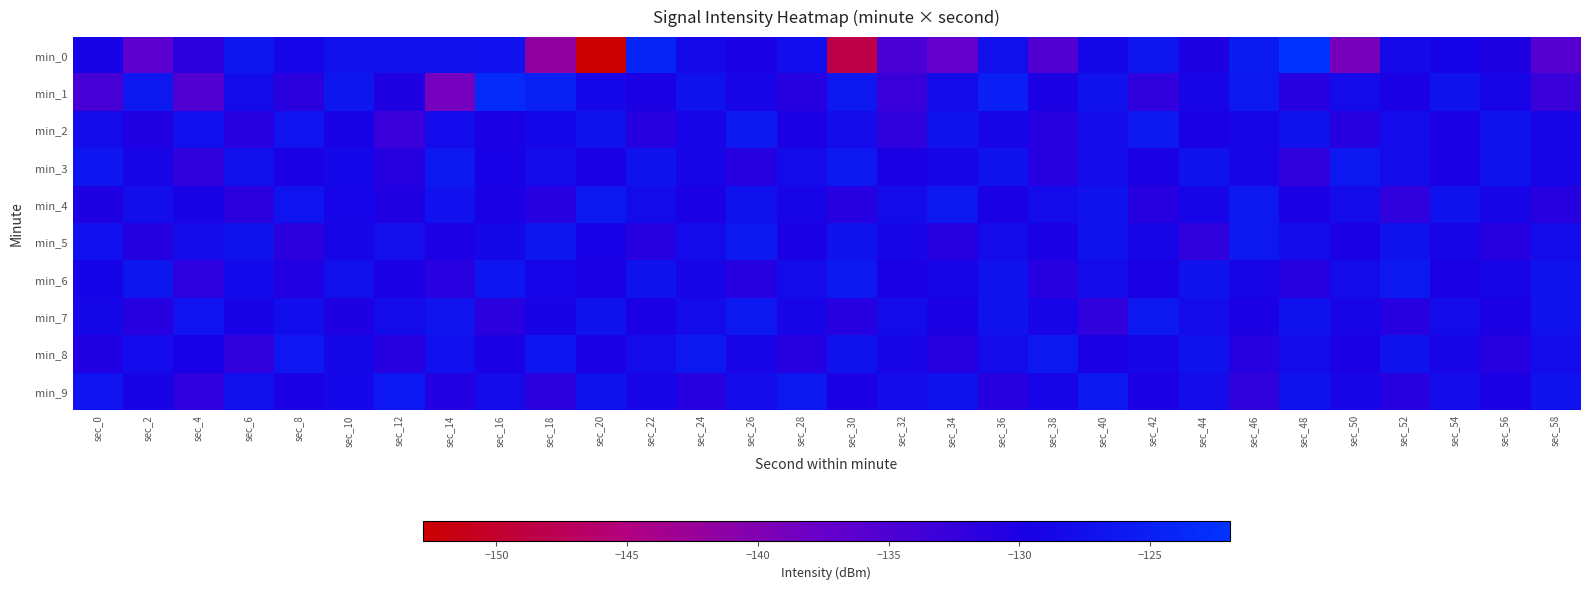

Which series has the widest spread of values?

min_0